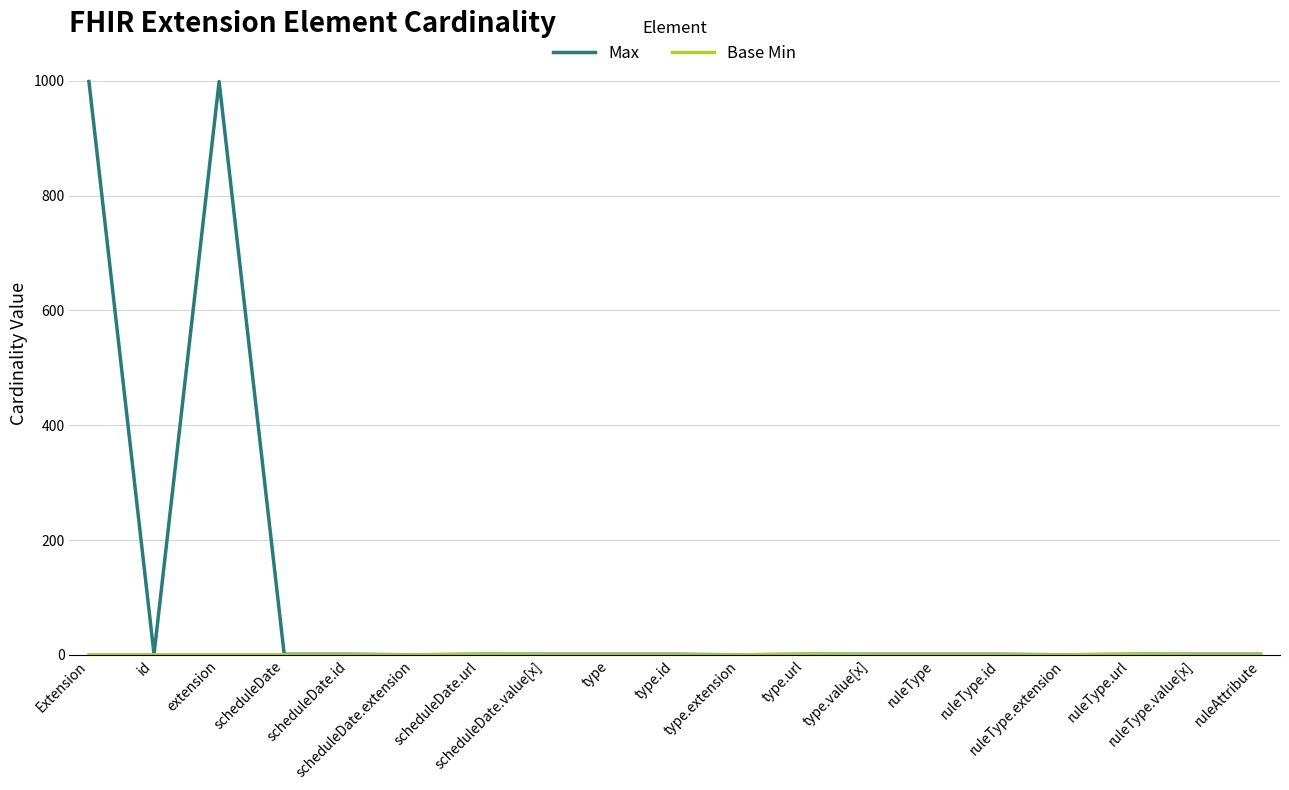

Which series has the largest total across all categories?

Max